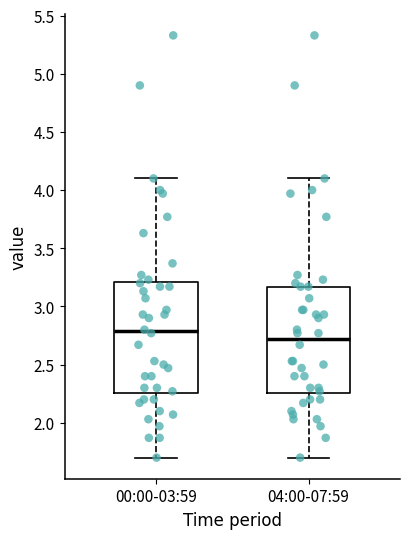

Reading left to right, transcribe this box plot: for each box, give where its median line is, the range the box spans, and where its two whiskers end, as read against the y-axis. The values are not printed on the chart, so give them approximately, as read against the axis.

00:00-03:59: median 2.80, box 2.25 to 3.20, whiskers 1.70 to 4.10
04:00-07:59: median 2.70, box 2.25 to 3.15, whiskers 1.70 to 4.10